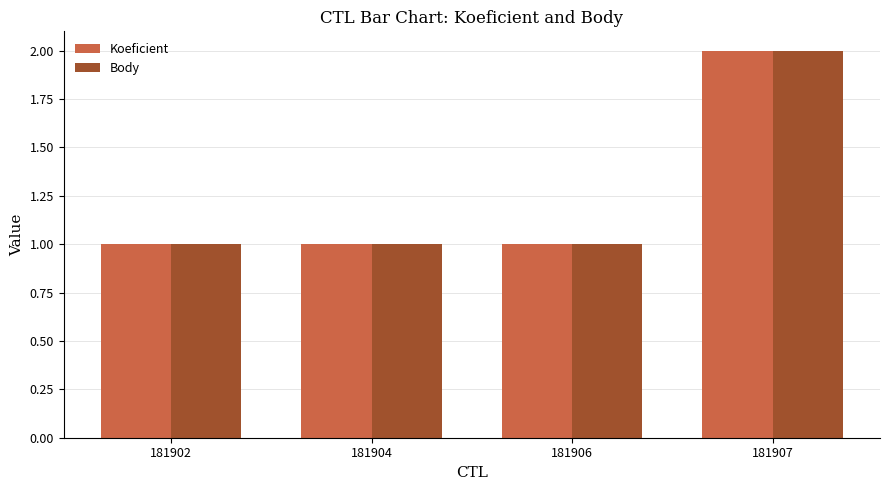

What is the maximum value shown in the chart?

2